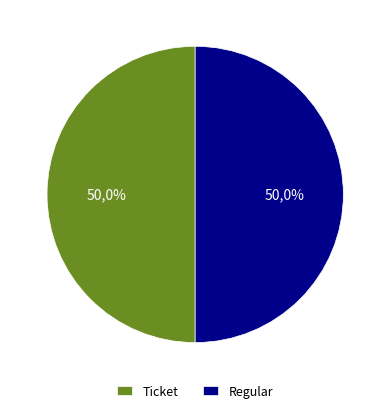

Rank the categories by value from highest to lowest.

Regular (io_index=2), Ticket (io_index=0)